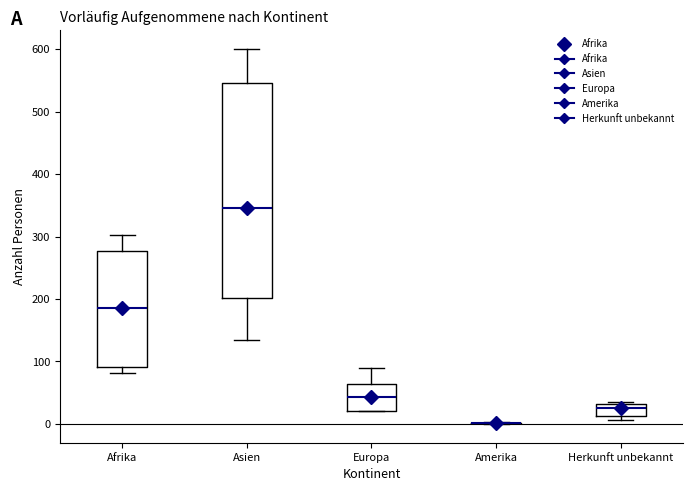

Reading left to right, read every box against the y-axis: the position of its median line, the range the box covers, and the ends of its whiskers. The values are not printed on the chart, so give them approximately, as read against the axis.

Afrika: median 190, box 90 to 280, whiskers 80 to 300
Asien: median 350, box 200 to 550, whiskers 130 to 600
Europa: median 40, box 20 to 60, whiskers 20 to 90
Amerika: box collapsed to a line at 0, whiskers 0 to 0
Herkunft unbekannt: median 30 (just below the box's upper edge), box 10 to 30, whiskers 10 (just below the box's lower edge) to 40